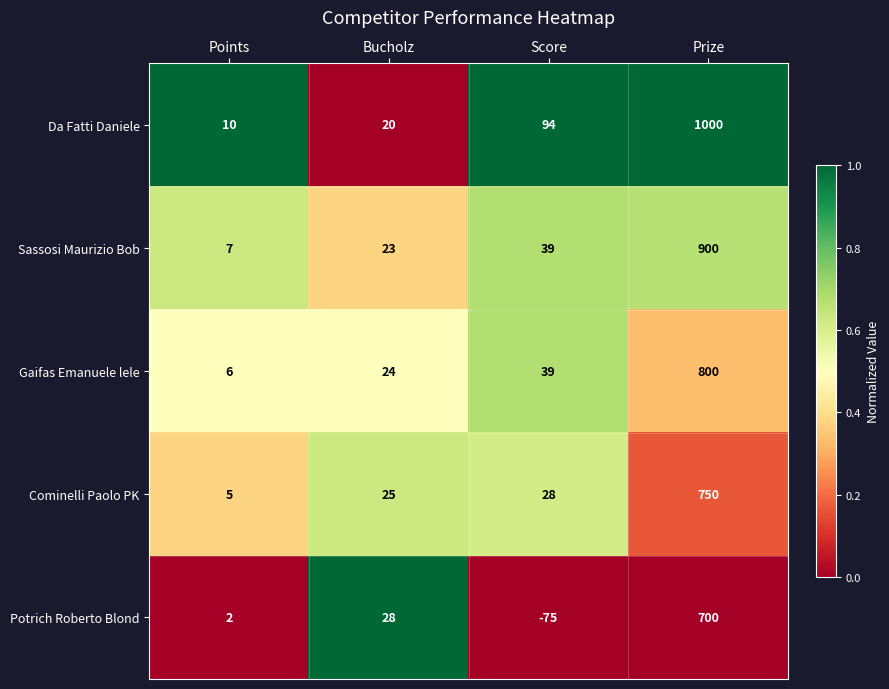

Which series has the widest spread of values?

Da Fatti Daniele